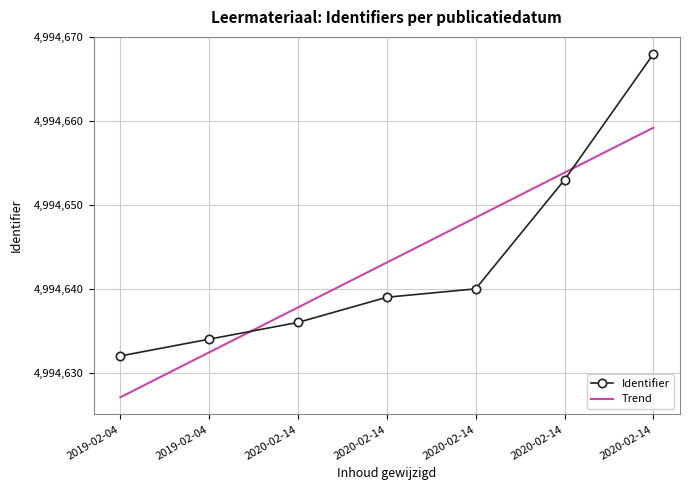

Reading left to right, what are all the values shown in this chart?

2019-02-04=4994632	2019-02-04=4994634	2020-02-14=4994636	2020-02-14=4994639	2020-02-14=4994640	2020-02-14=4994653	2020-02-14=4994668